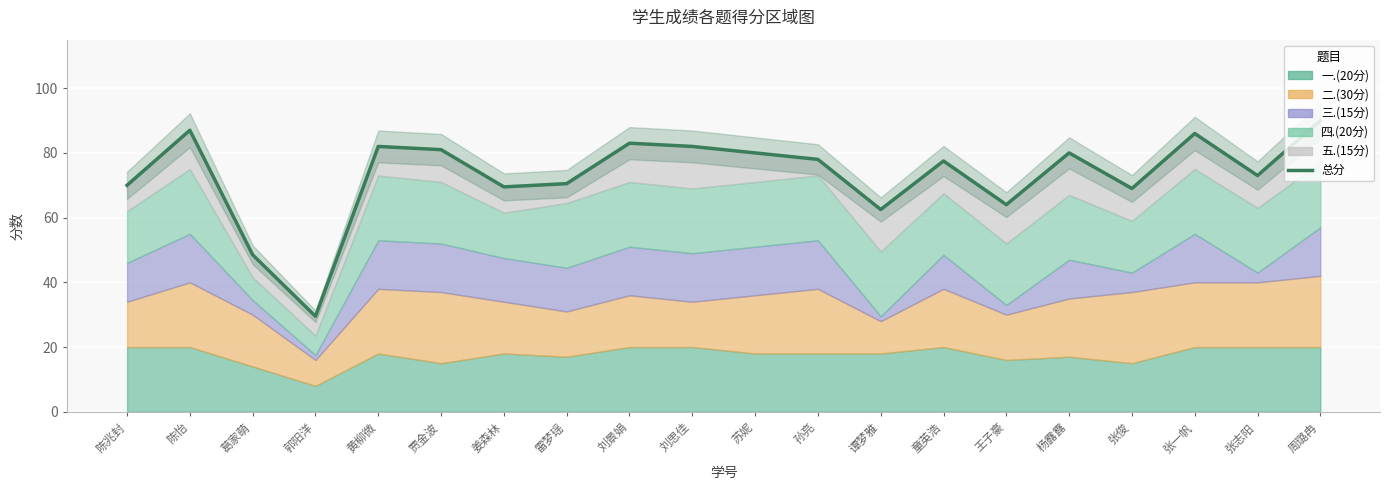

True or false: the data shows 48.5 at 葛家萌.

True